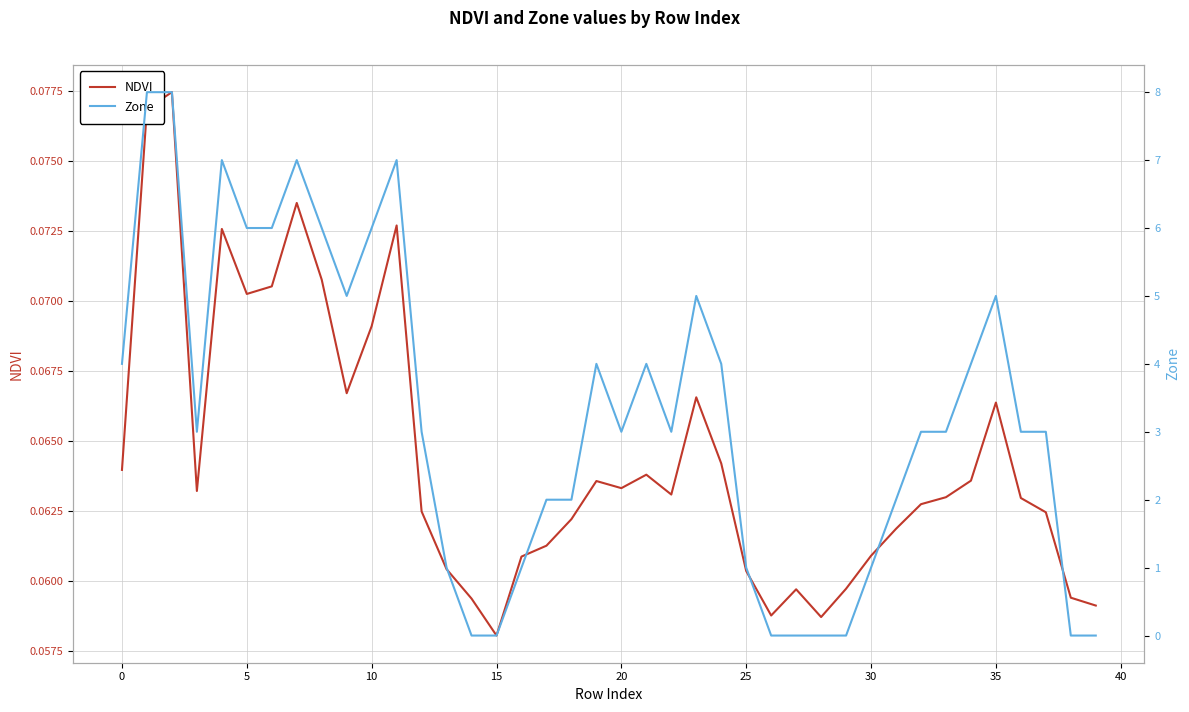

Does the chart display data point markers on the line(s)?

No